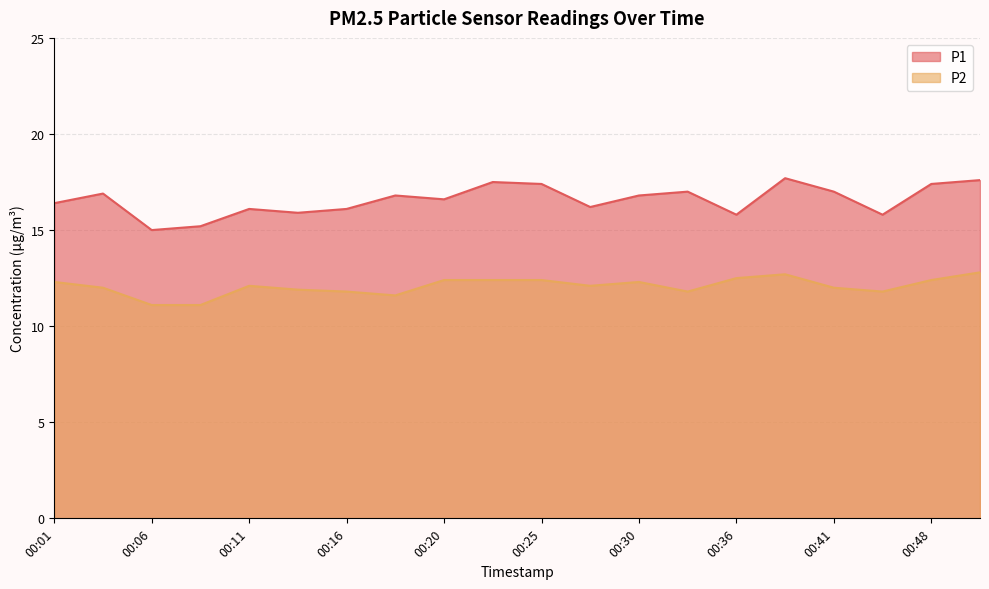

What is the minimum value for P2?

11.1